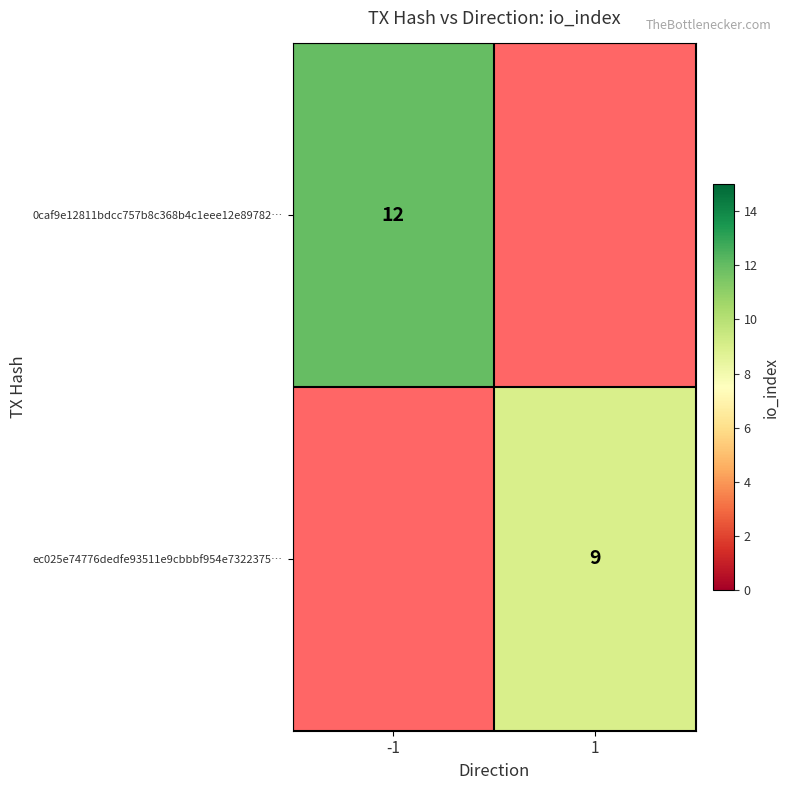

At which category does the chart reach its minimum across all series?

1